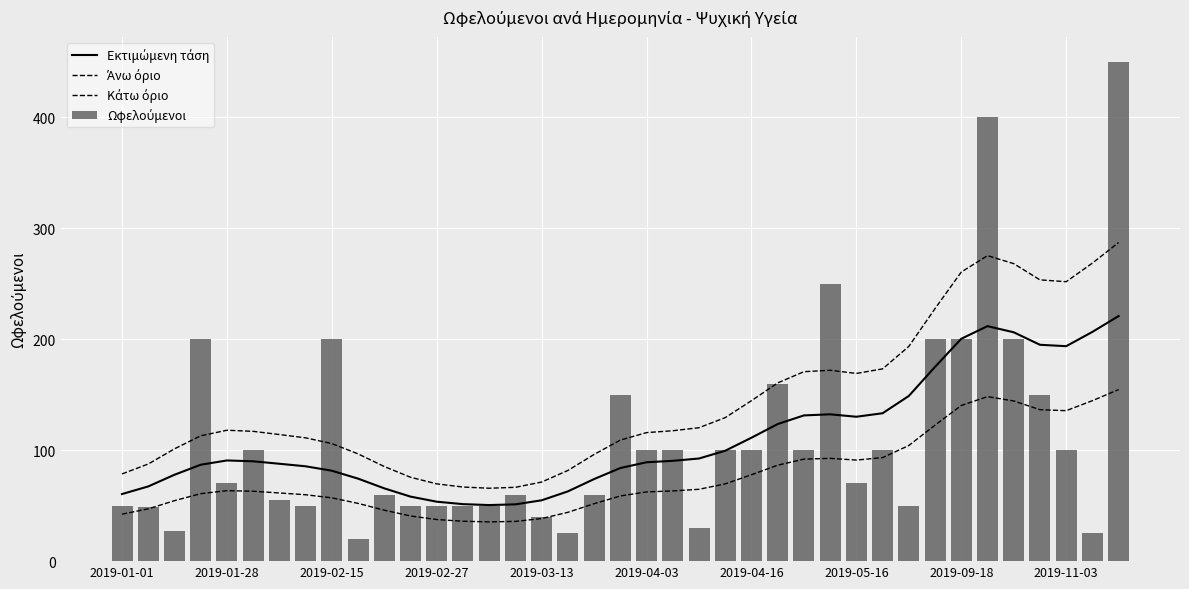

What position from the left is 11?

12